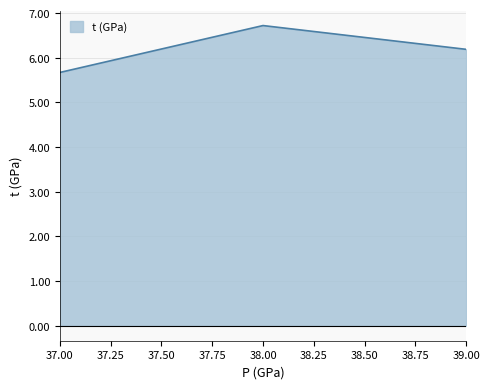

Is it true that the value at 37.00 is 5.7?

True